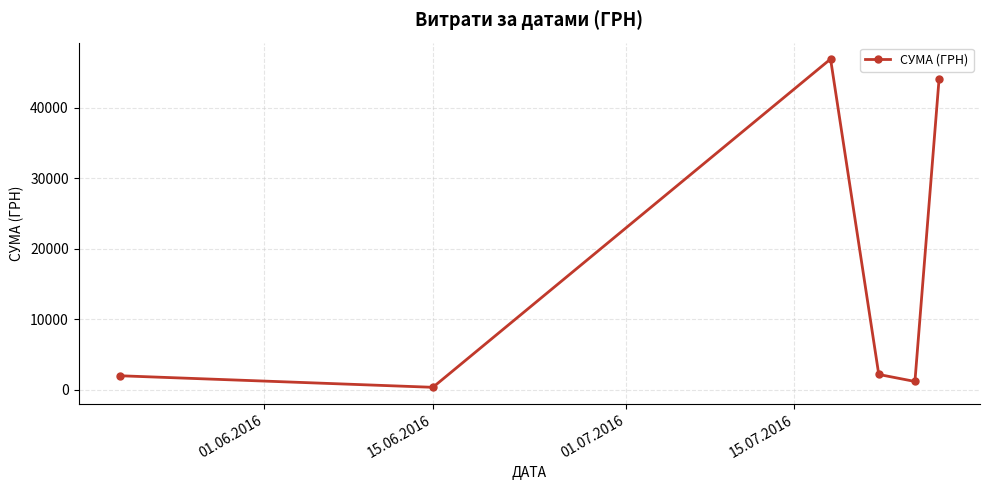

How many points are higher than both their immediate neighbors (excluding endpoints)?

1